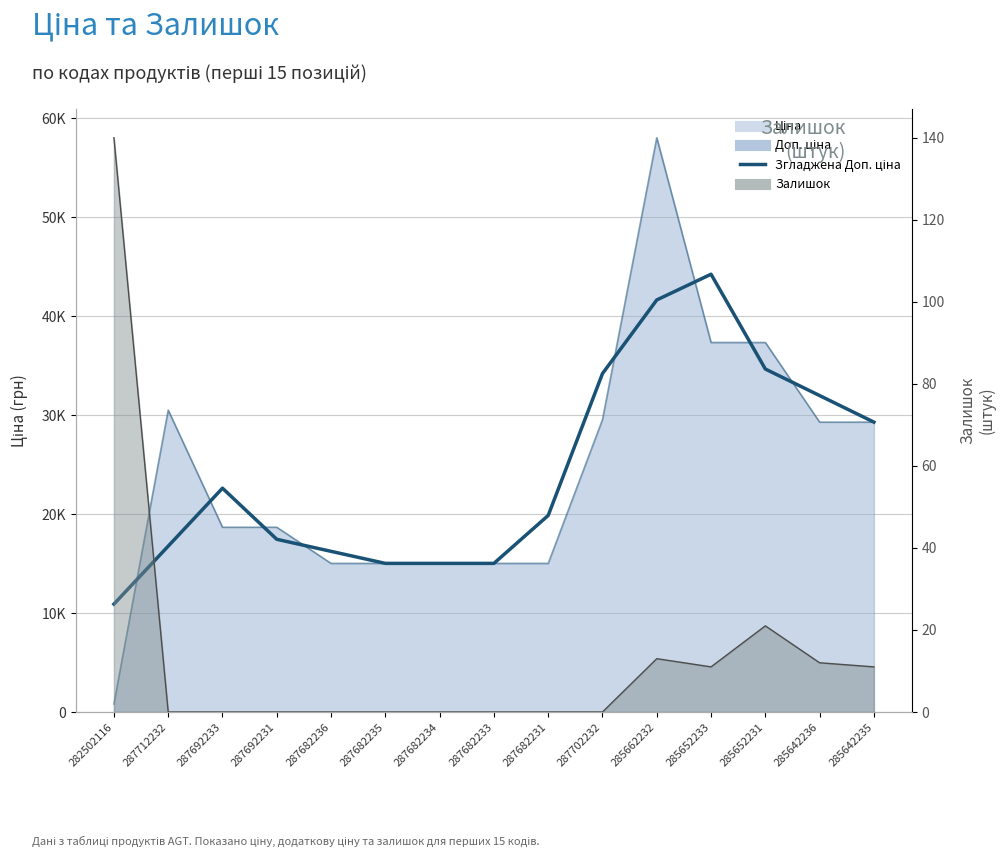

How many positive values does the Залишок series have?

6